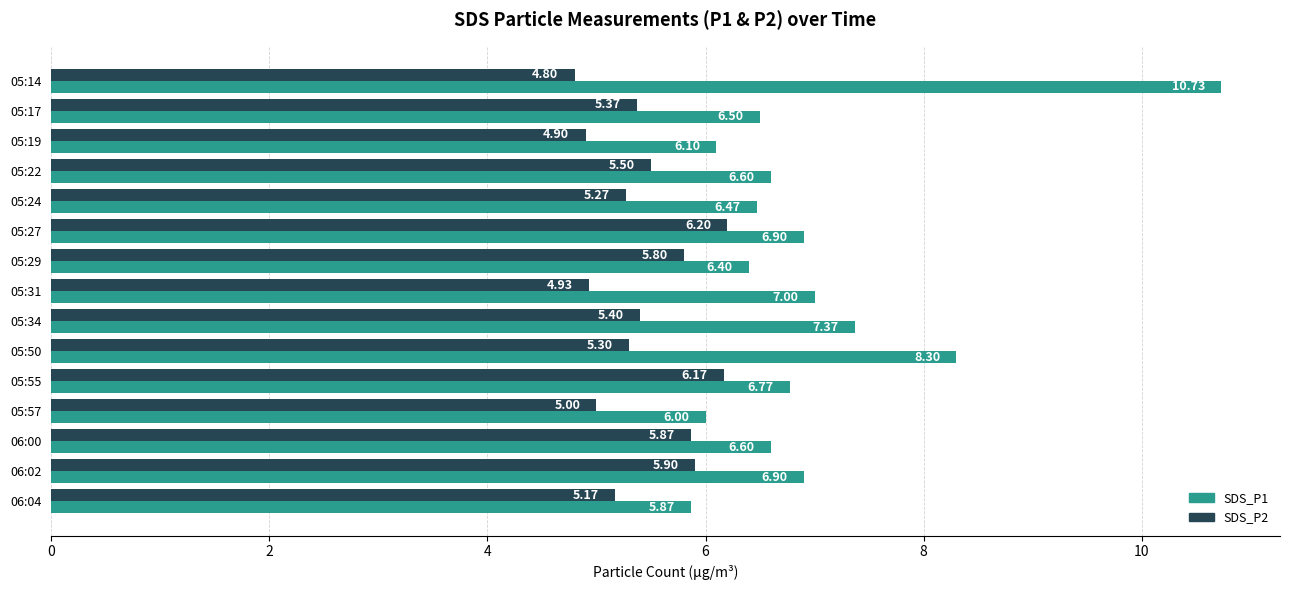

What is the average value of the SDS_P1 series?

7.0